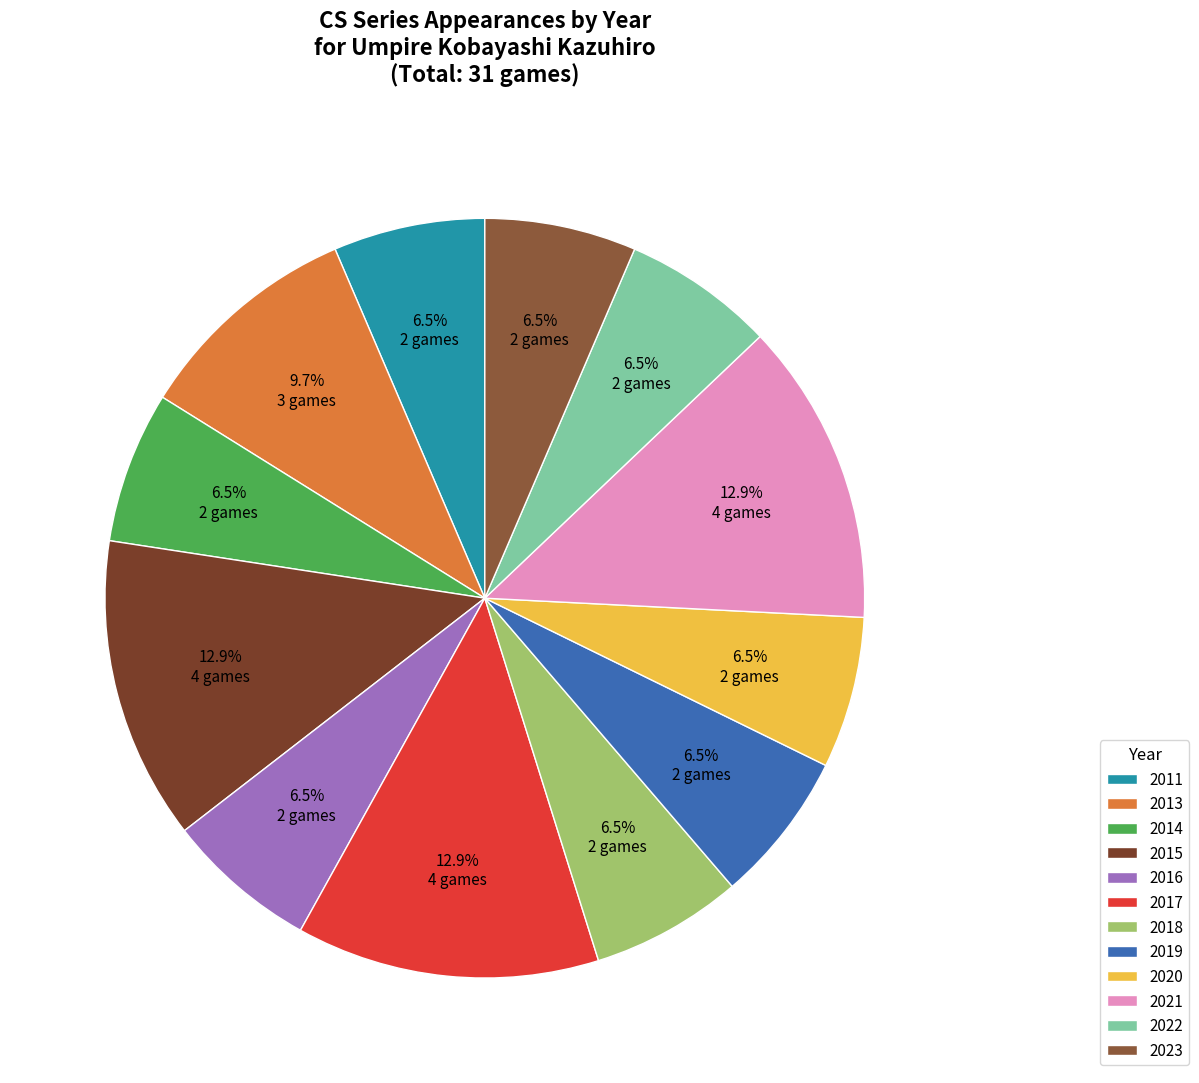

Does any single category account for the majority?

No